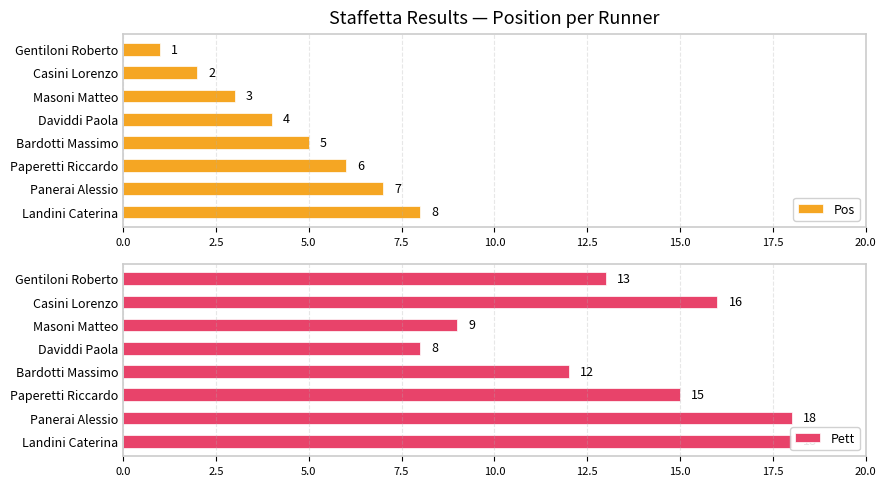

At how many categories does at least one series exceed 3?

8